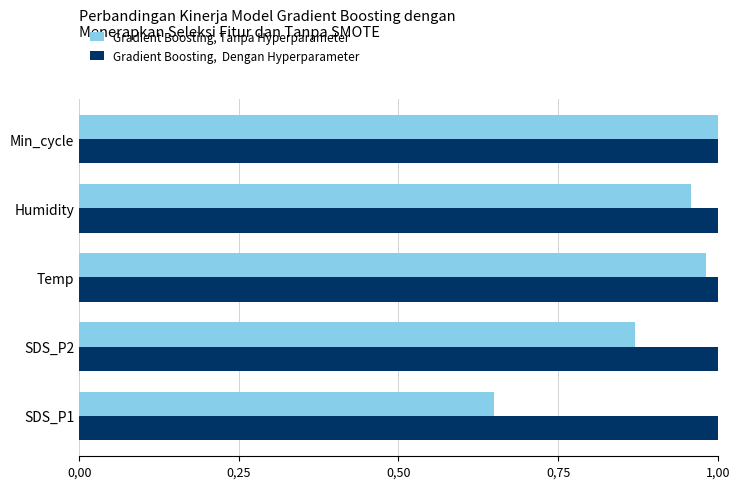

What is the value of the Gradient Boosting, Tanpa Hyperparameter bar at the 3rd from the left?

1.0